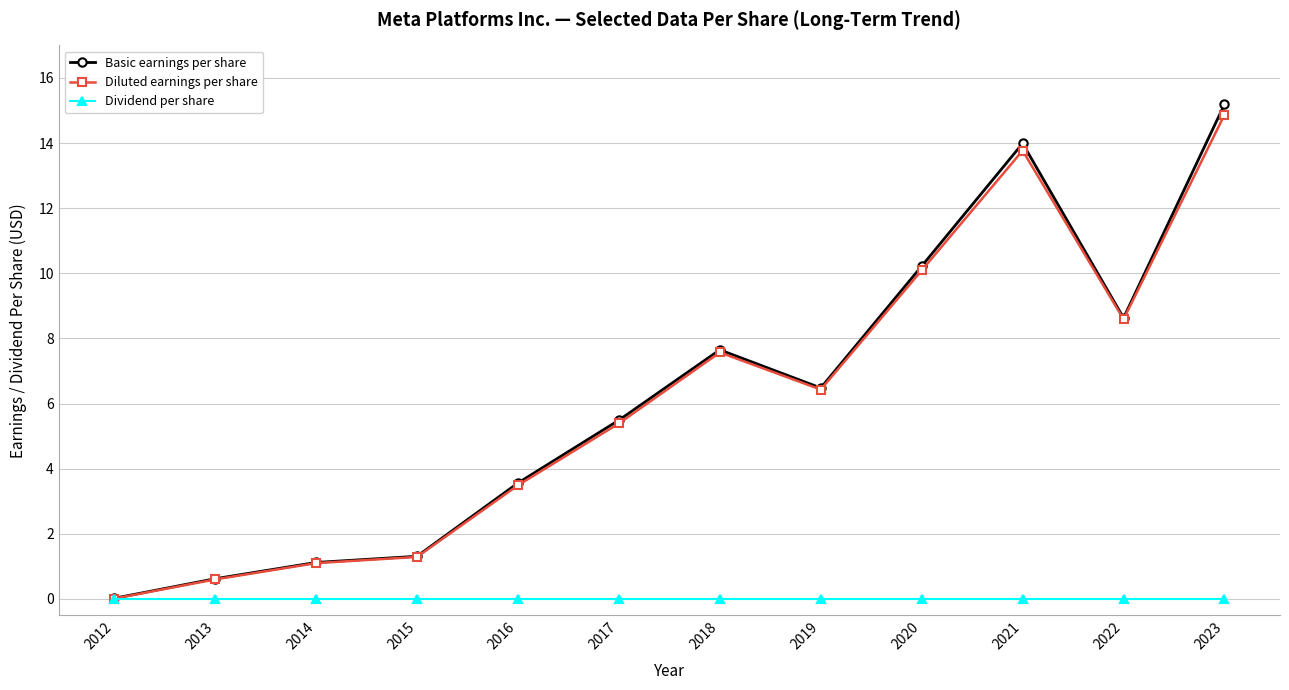

How many distinct data groups are displayed?

3